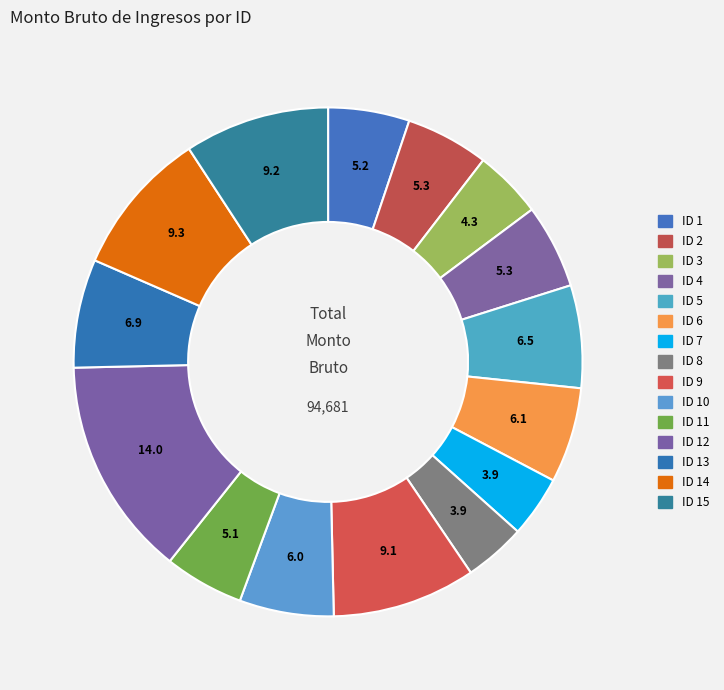

How many segments does this pie chart have?

15